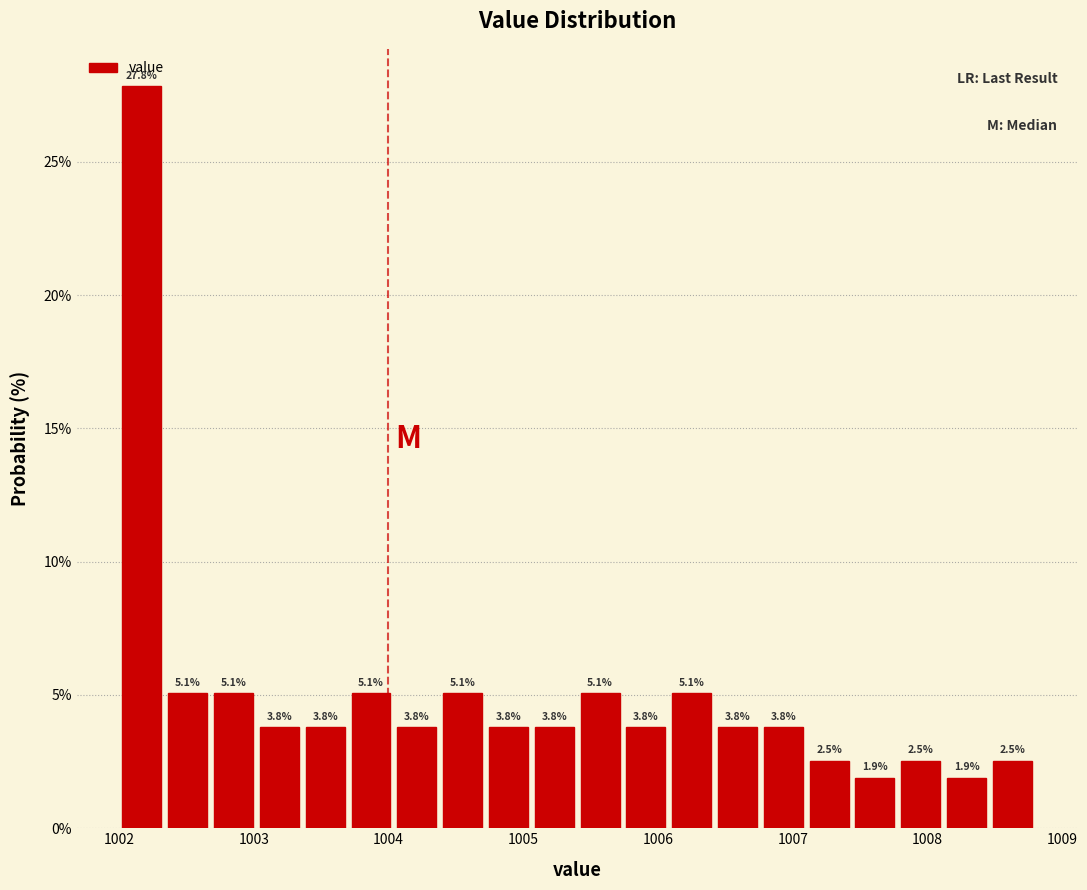

Around what value on the x-axis is the tallest bar? Give the approximate position of its centre, as read against the axis.

1002.2